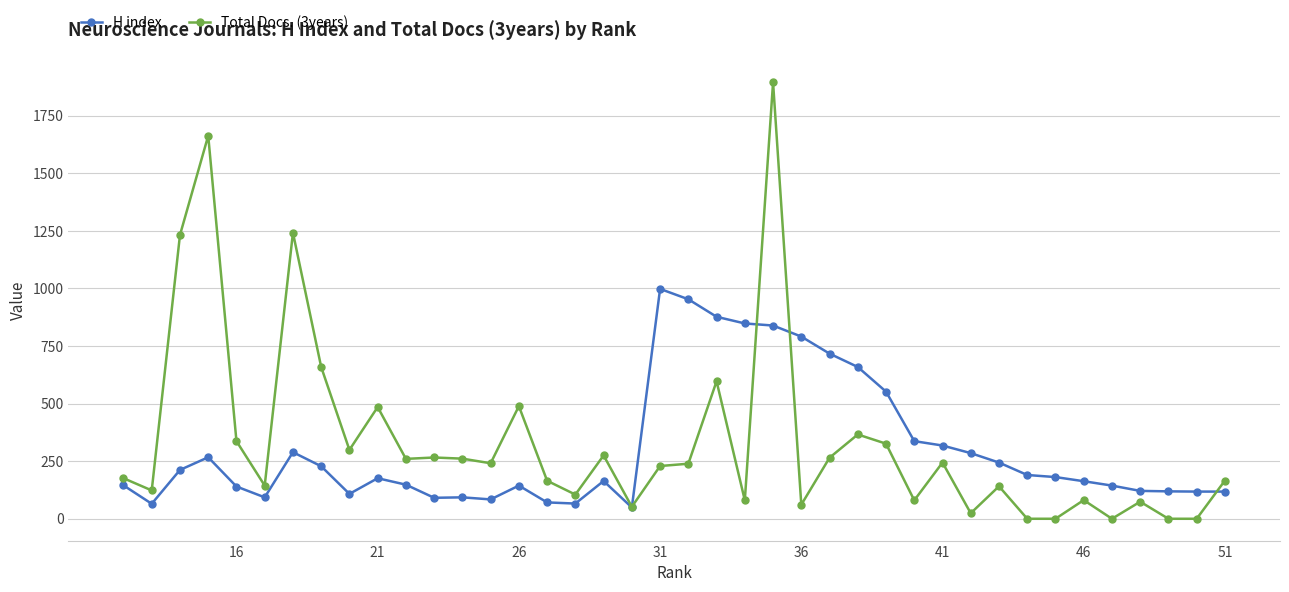

At how many categories does at least one series exceed 1193?

4